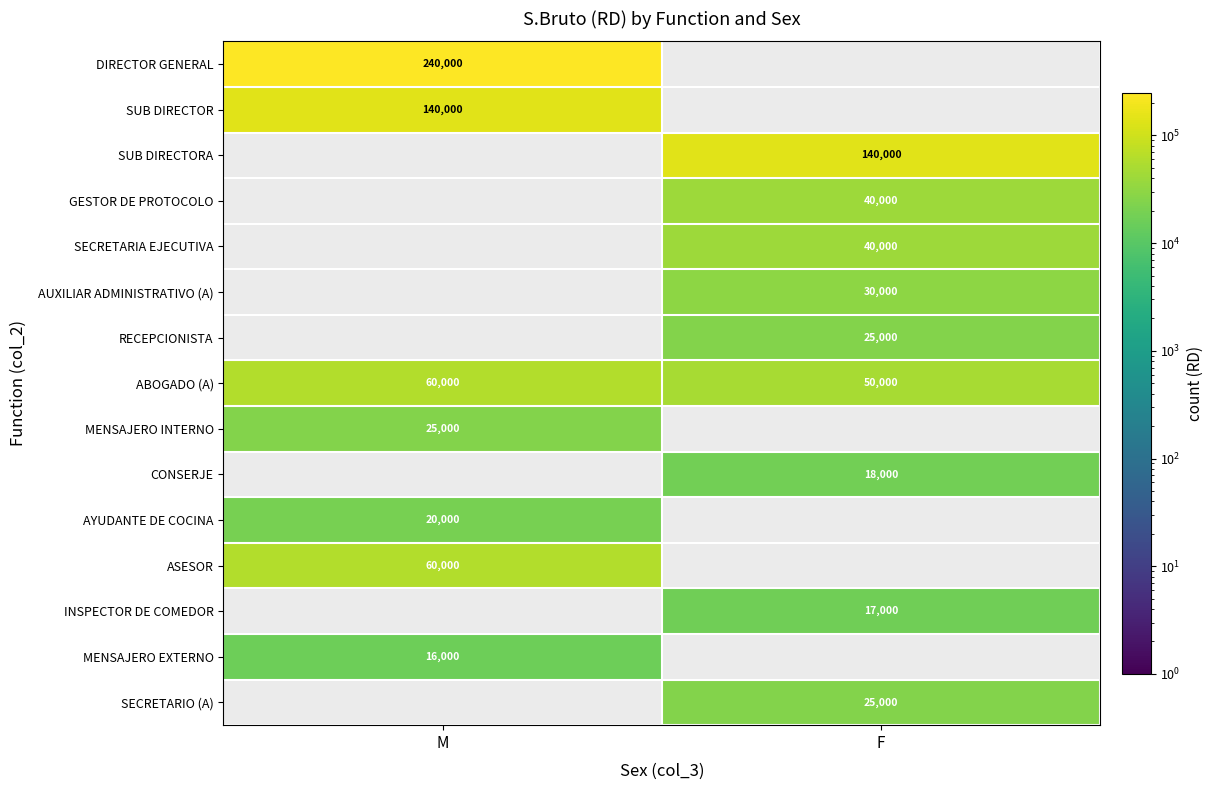

What is the difference between the ABOGADO (A) values at F and M?

10000